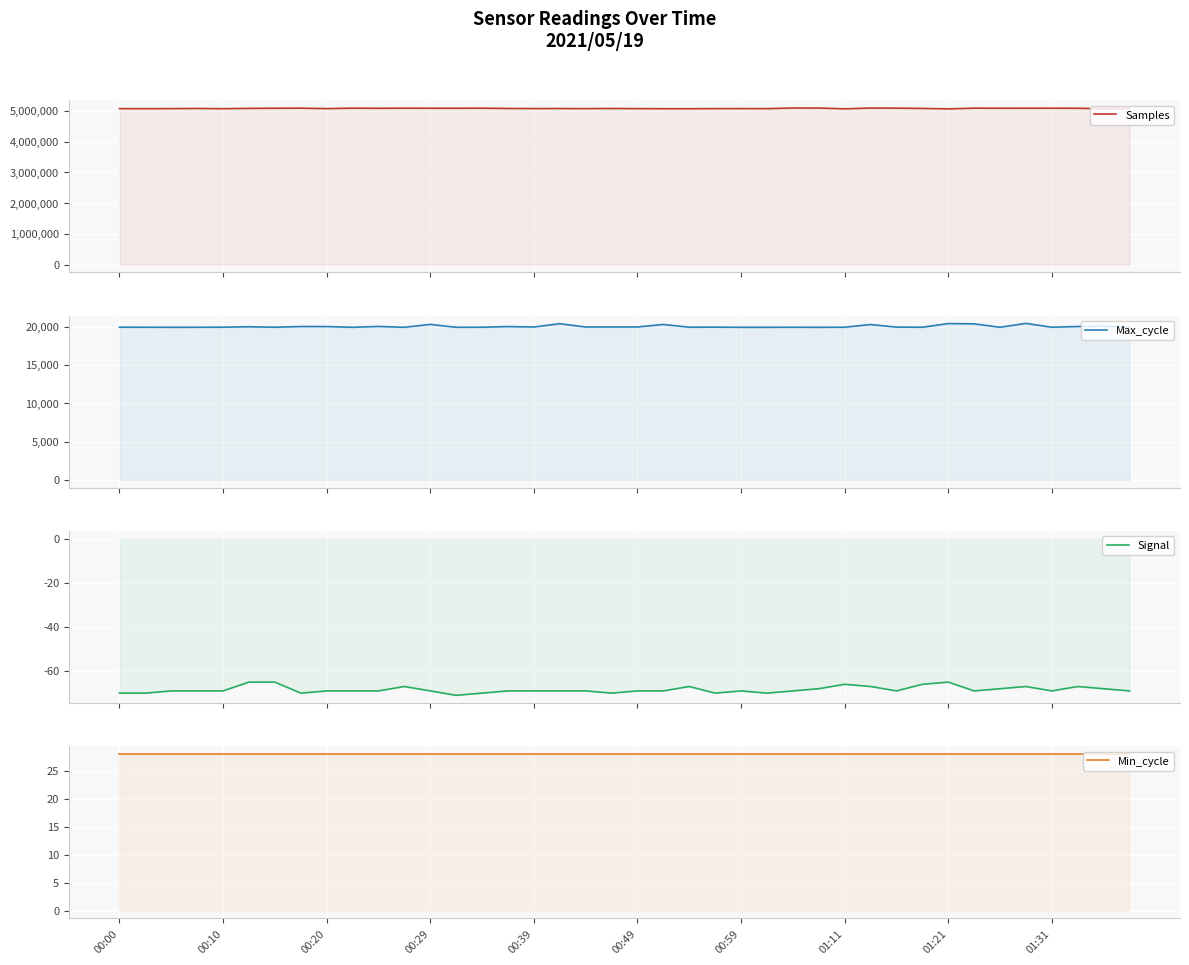

Between 10 and 15, which series saw the biggest shift?

Samples